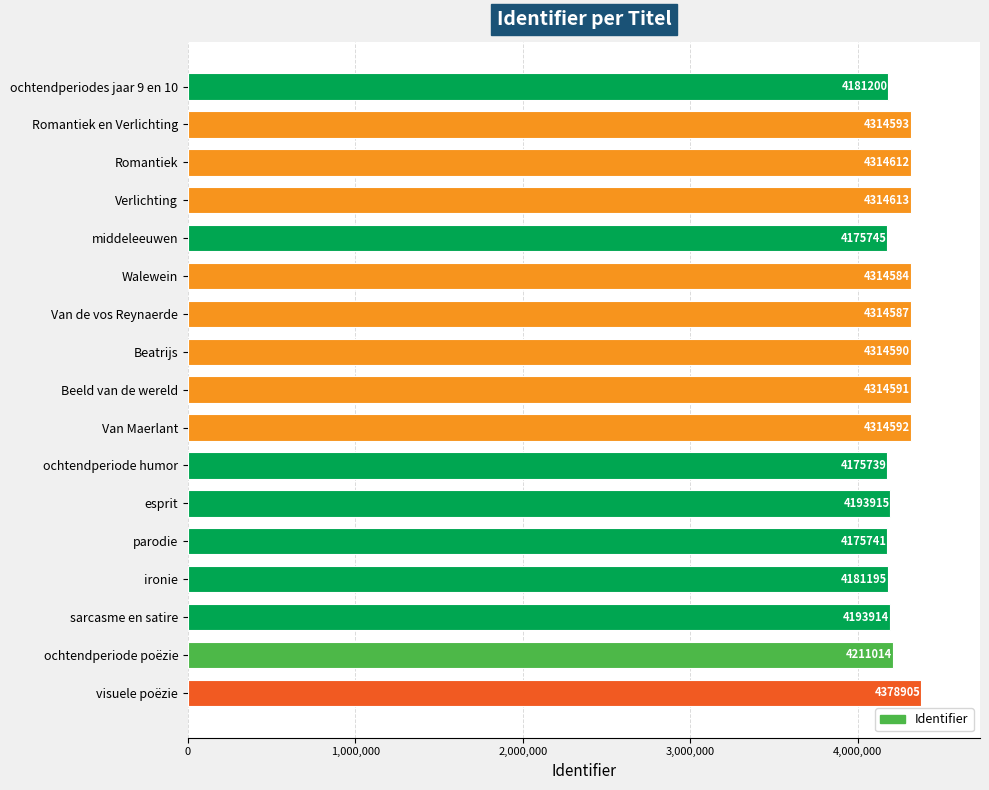

What is the change in value from Van Maerlant to sarcasme en satire?

-120678